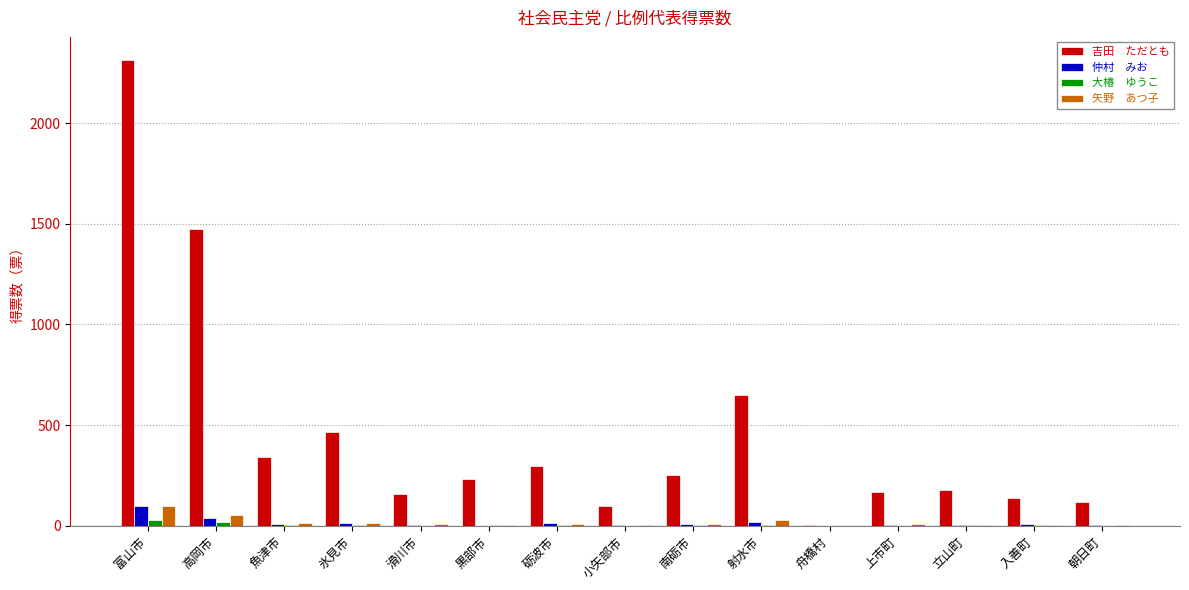

At which category is the sum across all series the highest?

富山市